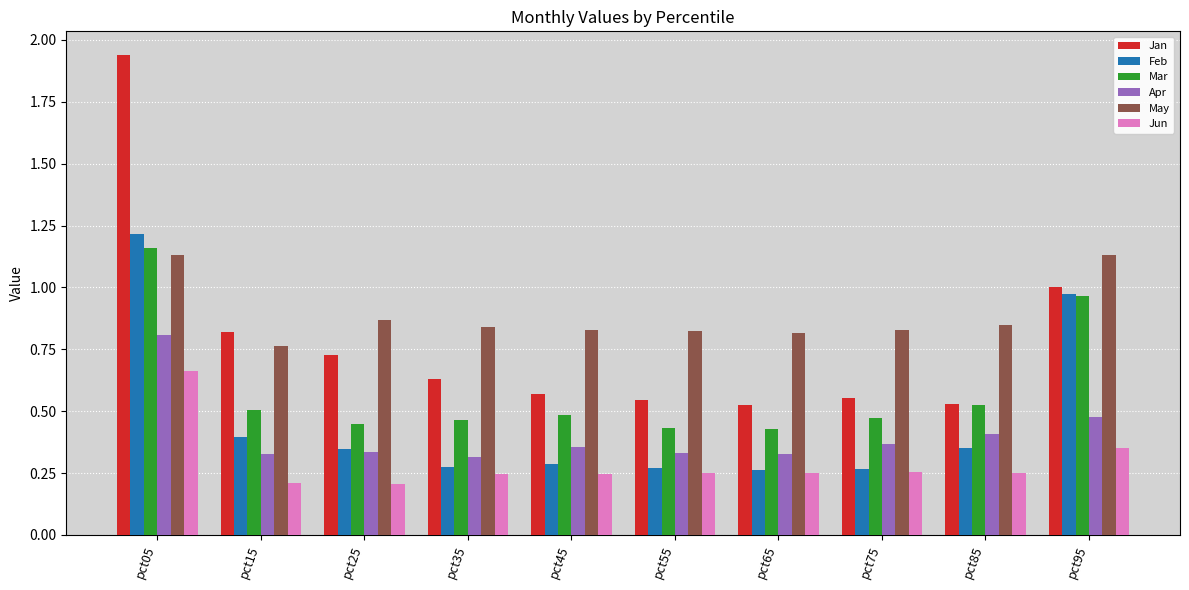

Which series has the widest spread of values?

Jan